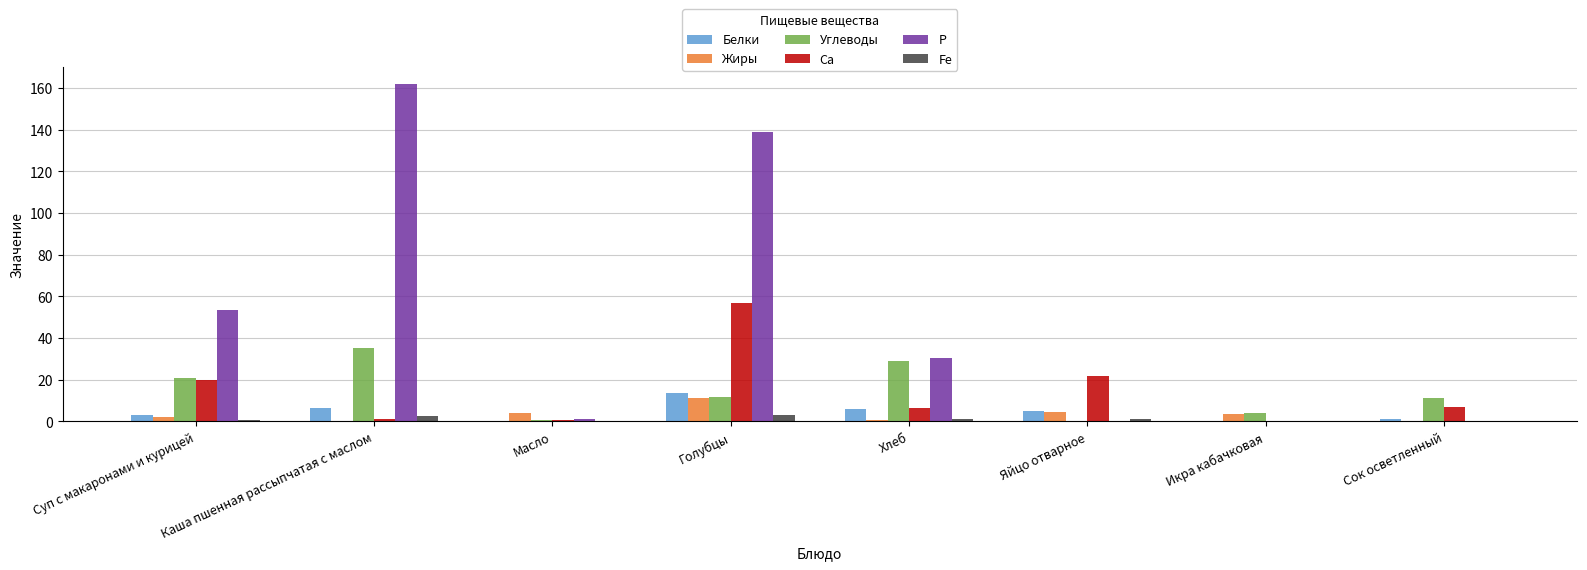

What is the sum of all Fe values?

8.7